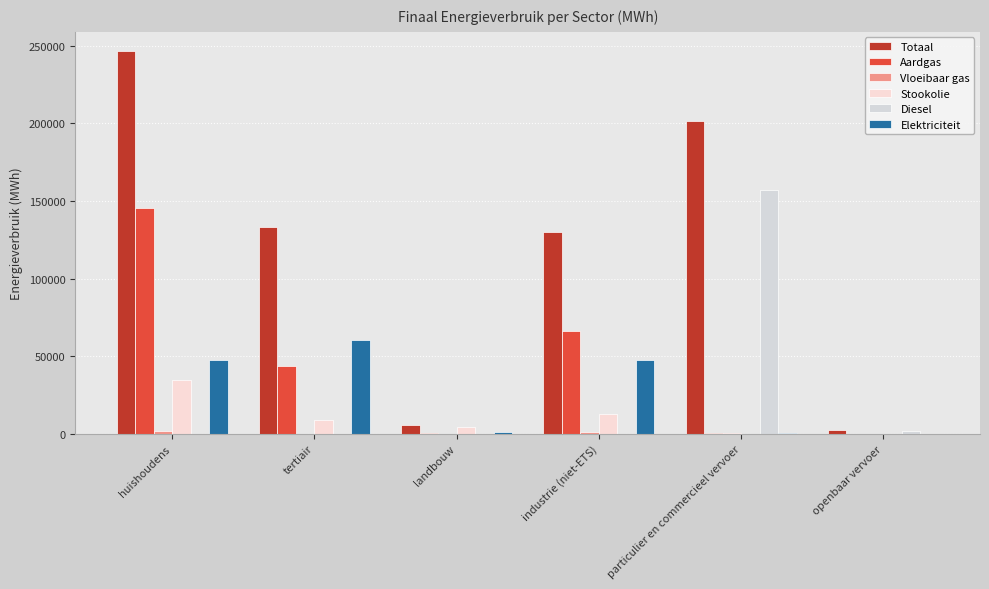

Rank the series at tertiair from highest to lowest value.

Totaal, Elektriciteit, Aardgas, Stookolie, Vloeibaar gas, Diesel